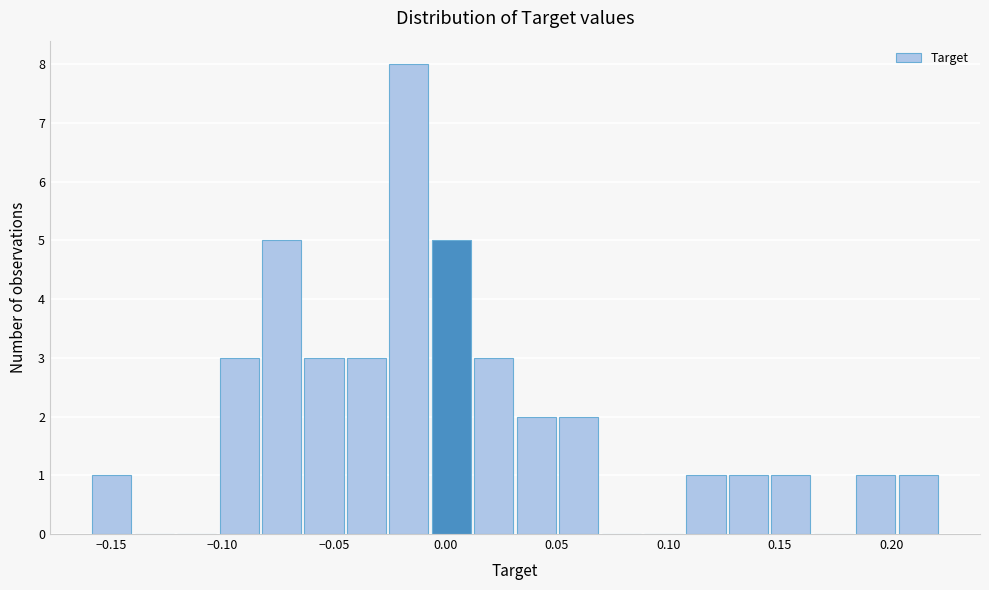

Around what value on the x-axis is the tallest bar? Give the approximate position of its centre, as read against the axis.

-0.015